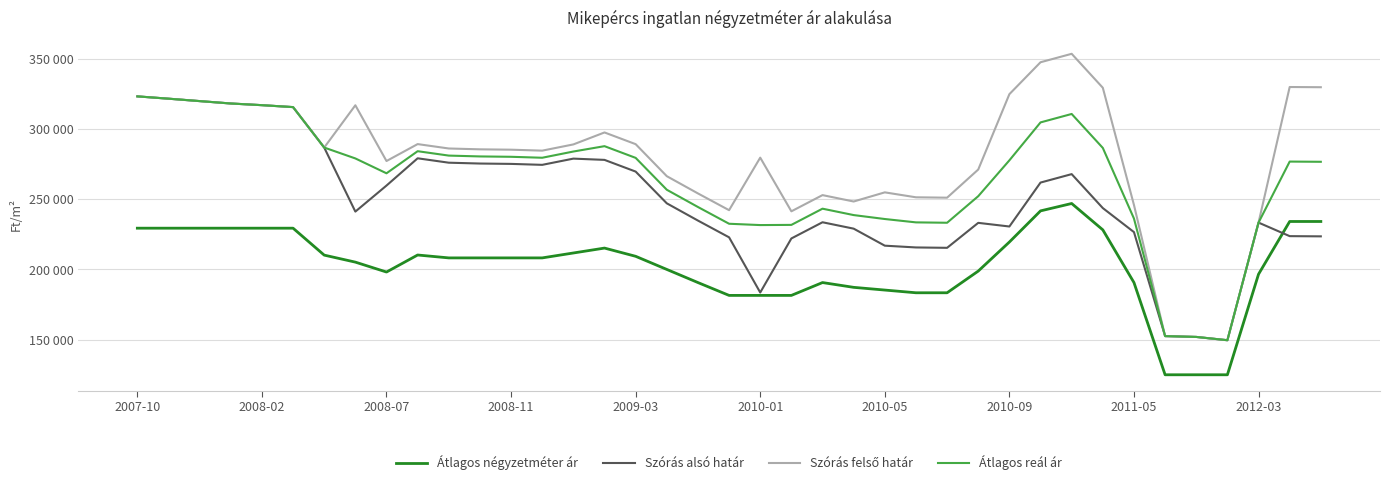

Which series has the widest spread of values?

Szórás felső határ